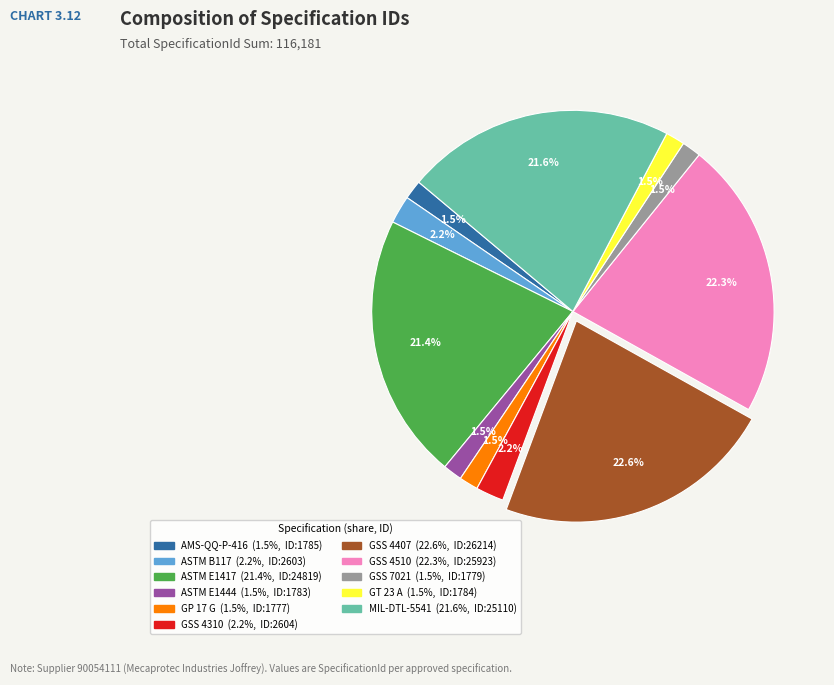

Approximately how many times larger is the value at GSS 4310 compared to AMS-QQ-P-416?

1.5